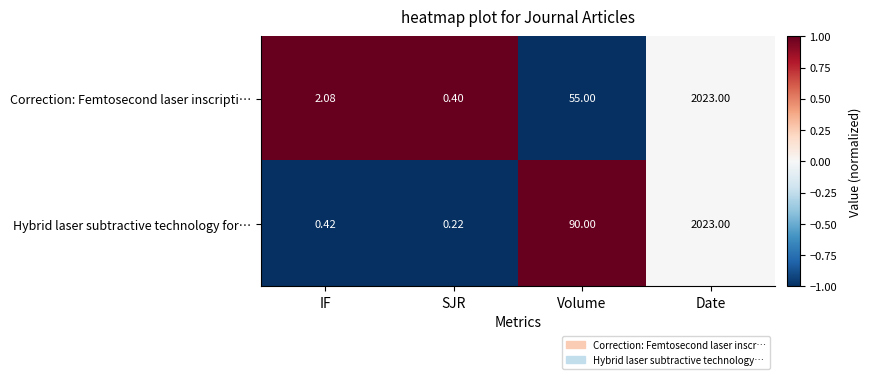

Which series has the largest range (max minus min)?

Hybrid laser subtractive technology for…